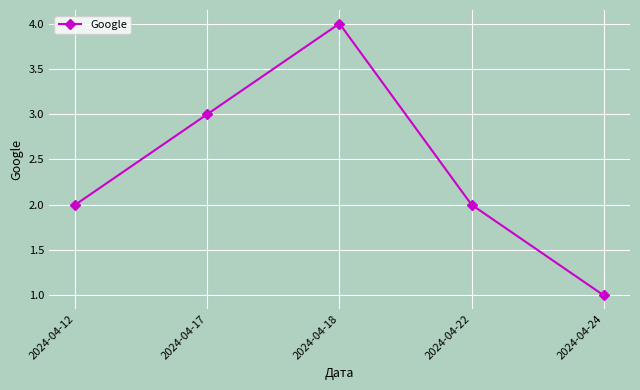

What is the minimum value shown in the chart?

1